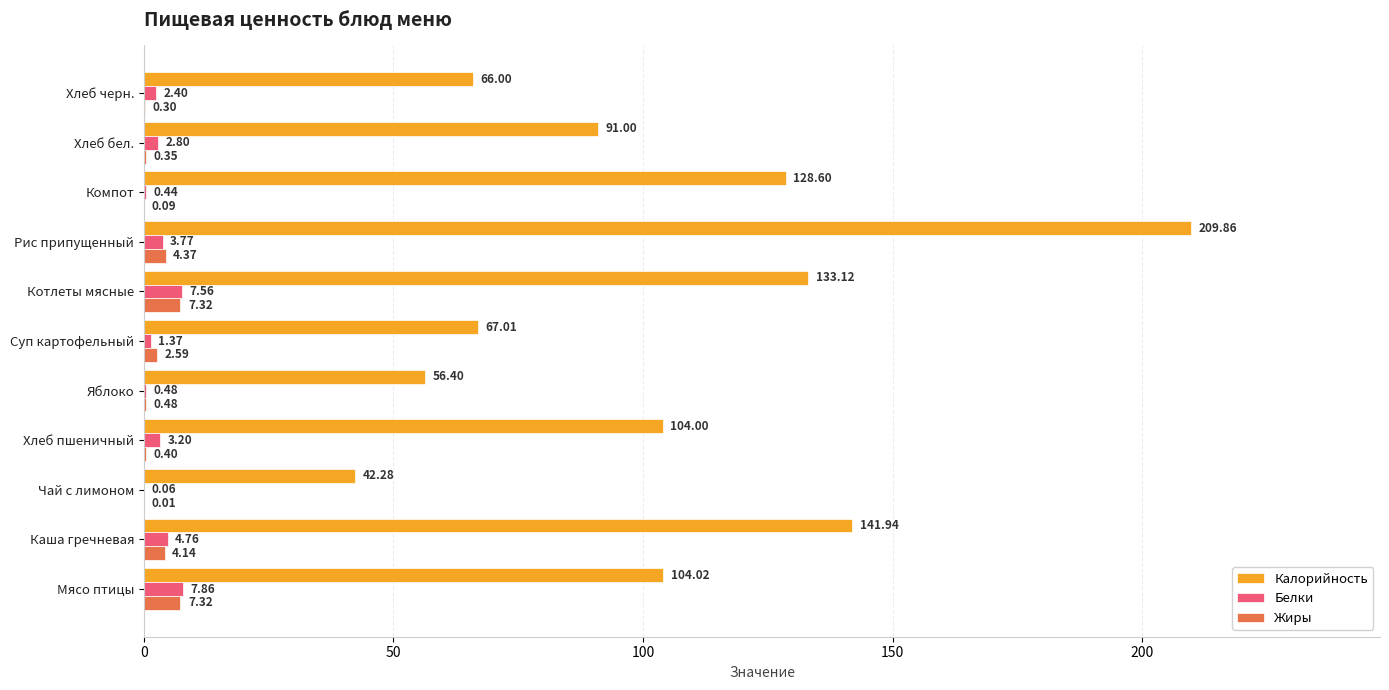

What are all the series names shown in the legend?

Калорийность, Белки, Жиры